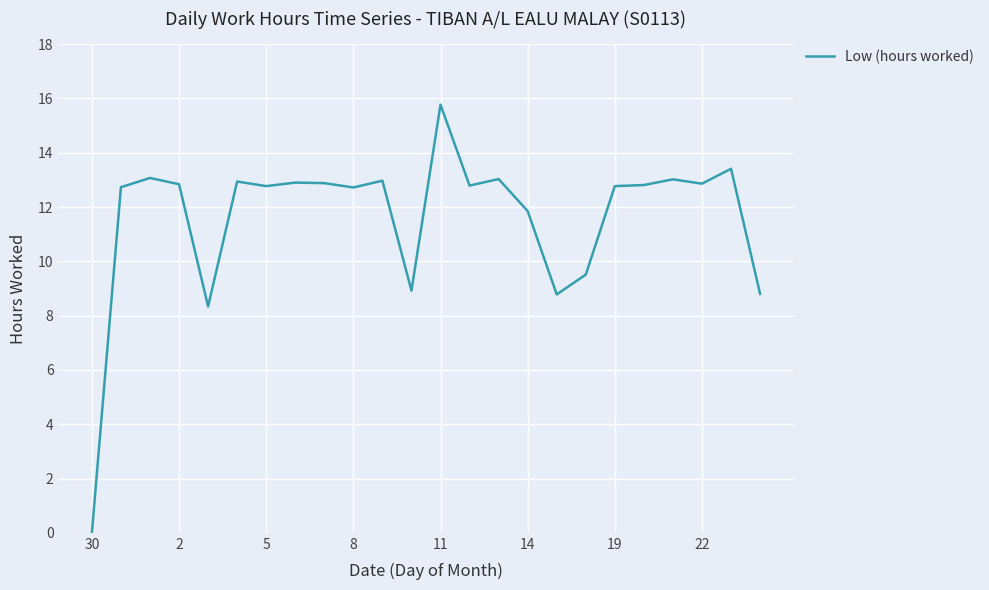

True or false: the data has more than 2 interior local peaks.

True